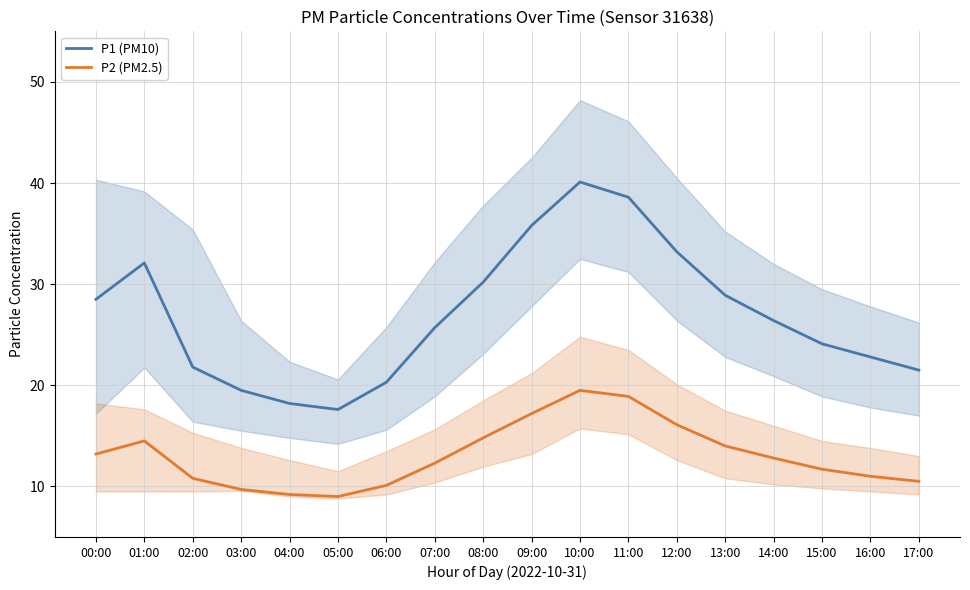

The value of P1 (PM10) at 03:00 is 4.0. True or false?

False